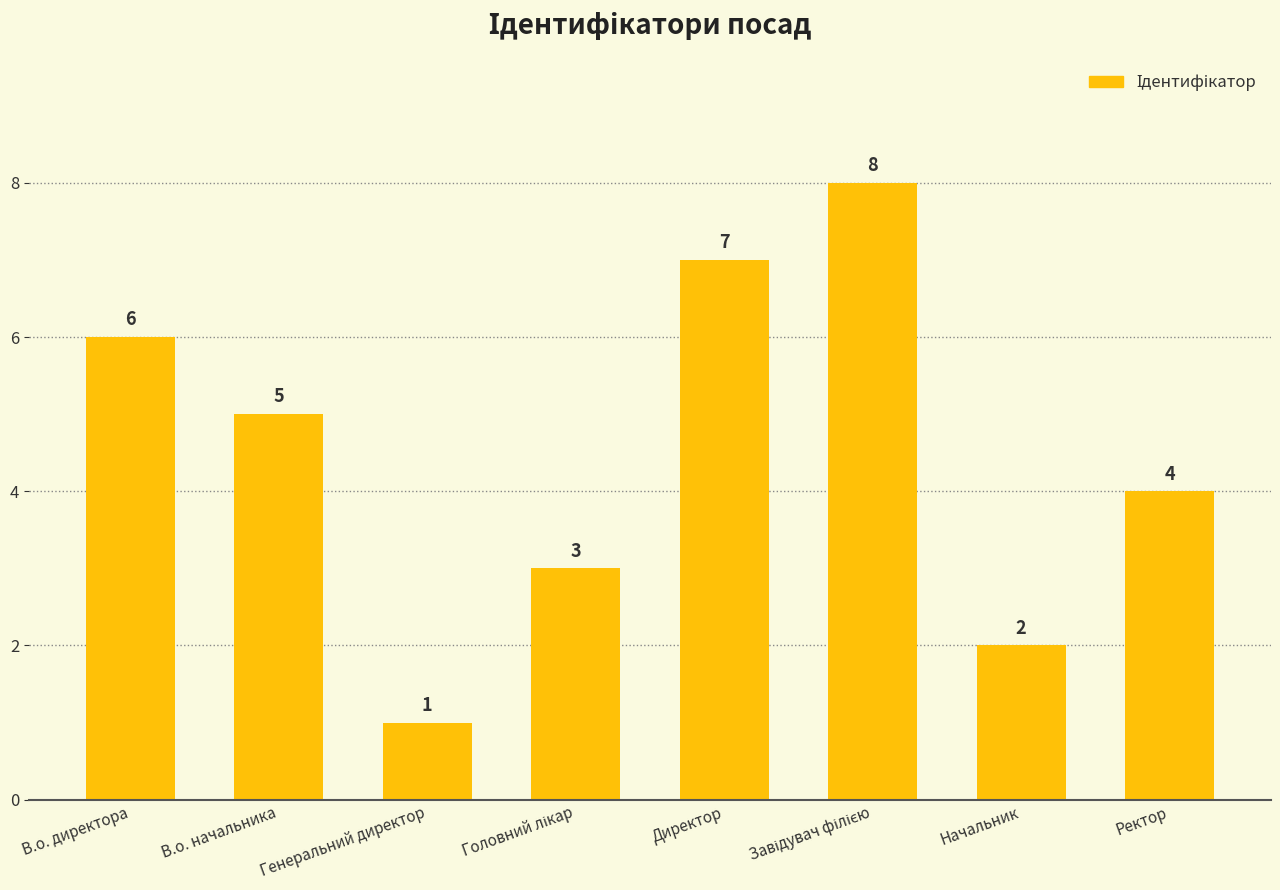

True or false: the data shows 4 at В.о. директора.

False